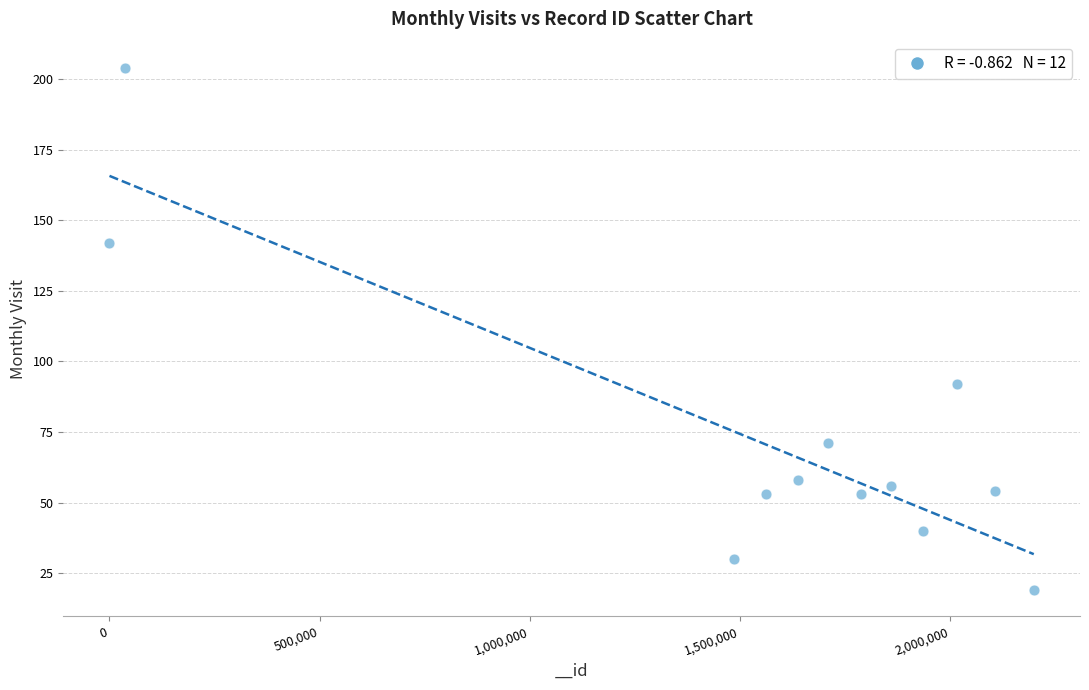

What Y value in the scatter plot is closest to 111?

92